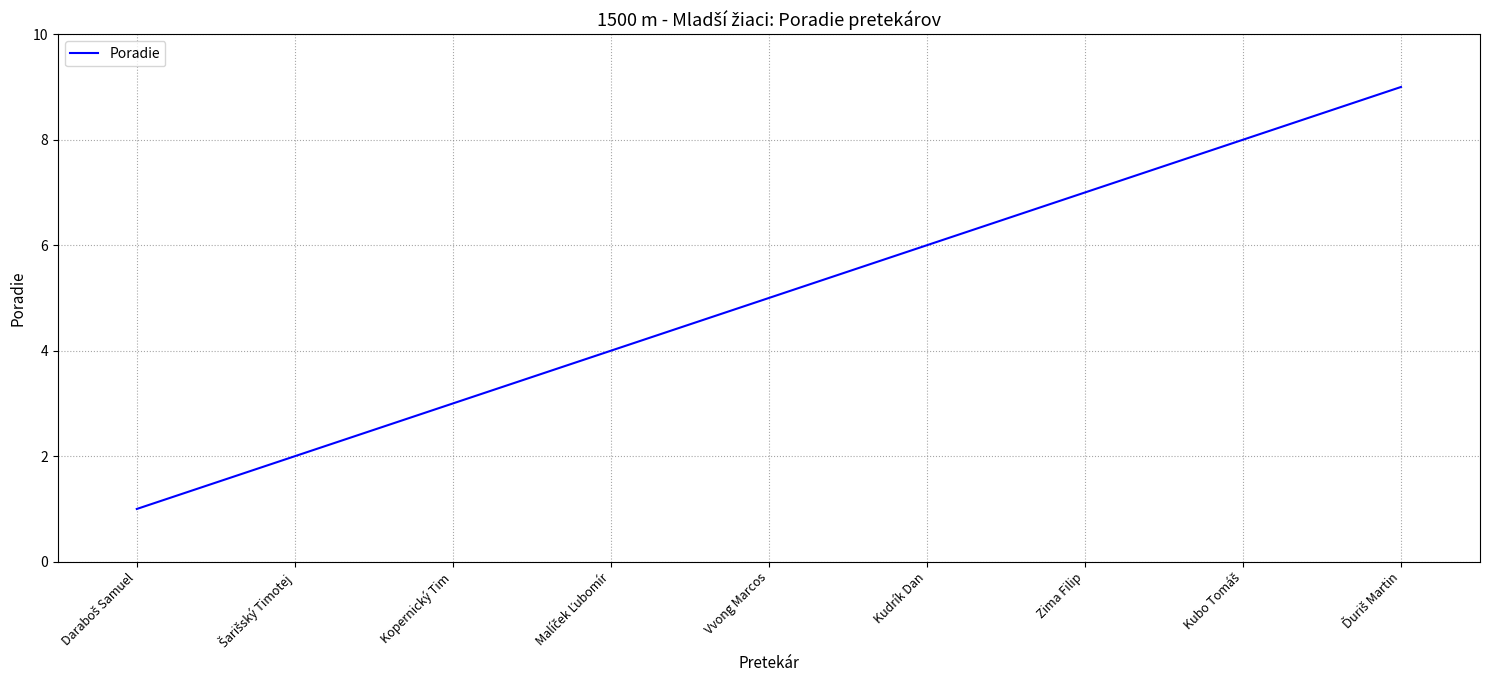

What position from the left is Zima Filip?

7